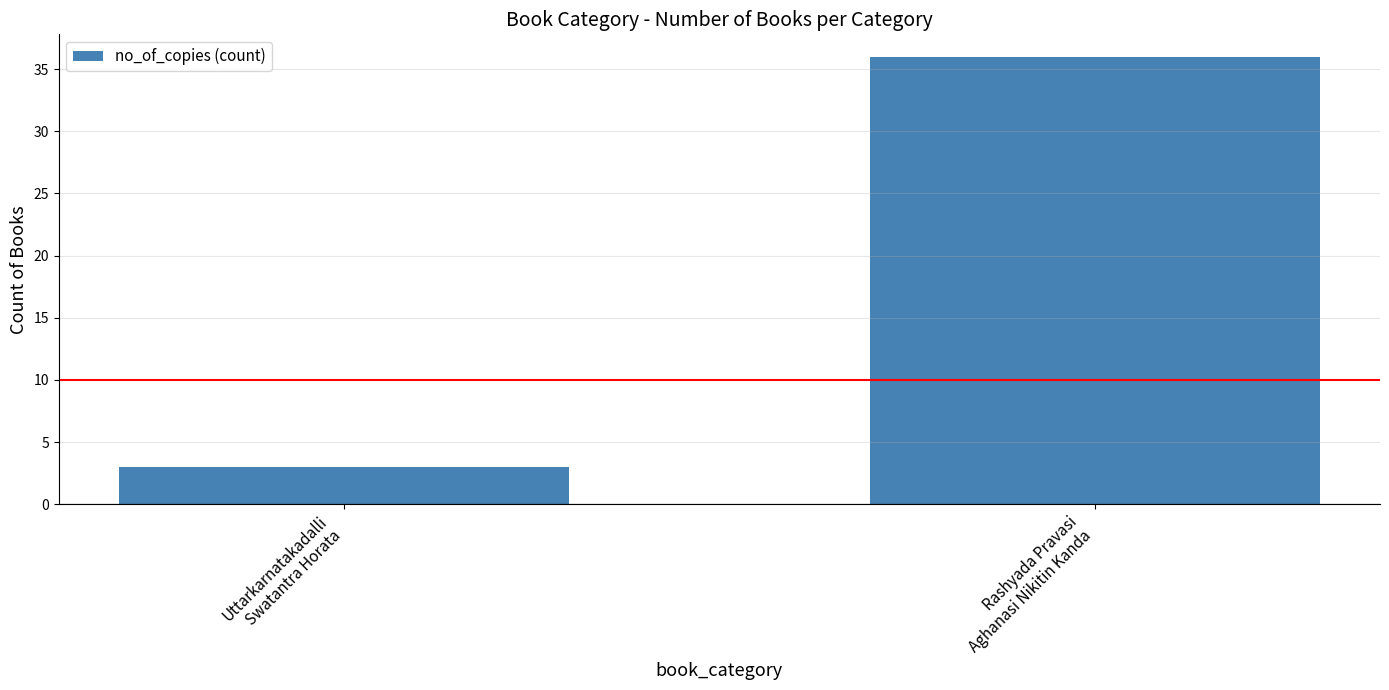

What is the difference between the values at Uttarkarnatakadalli
Swatantra Horata and Rashyada Pravasi
Aghanasi Nikitin Kanda?

33